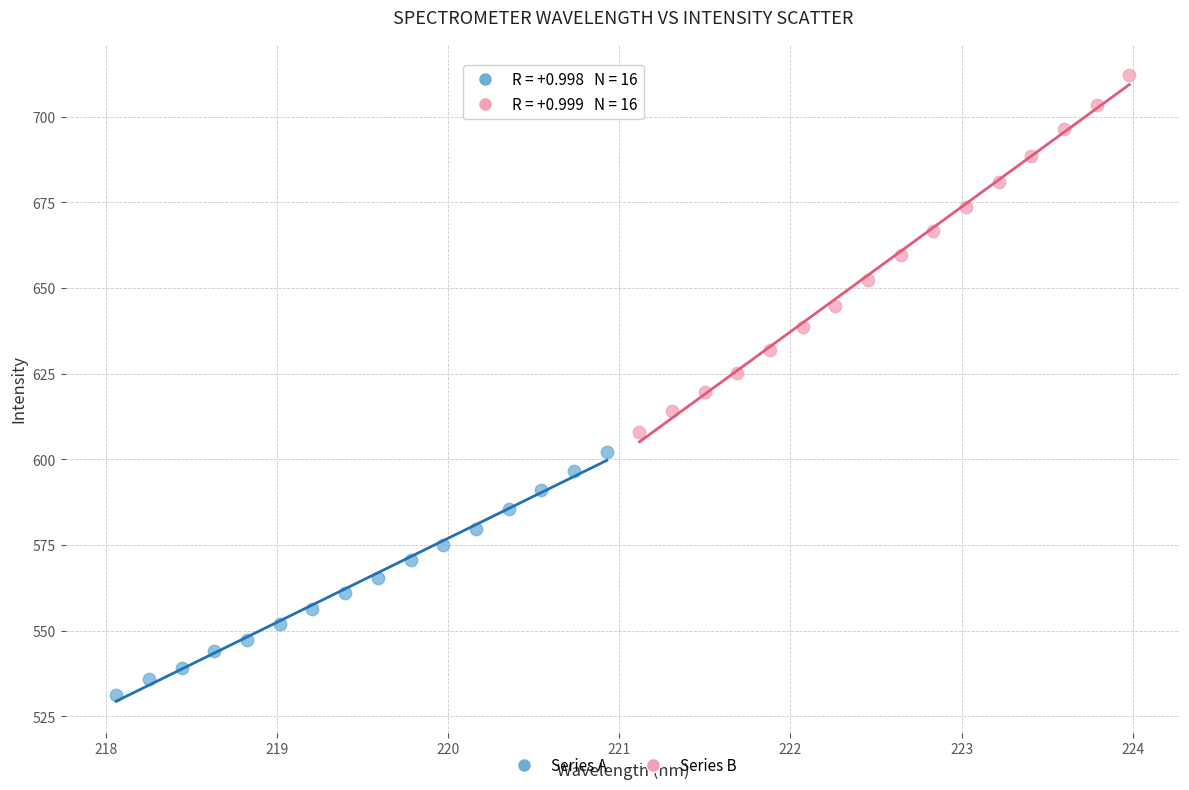

What are all the series names shown in the legend?

Series A, Series B